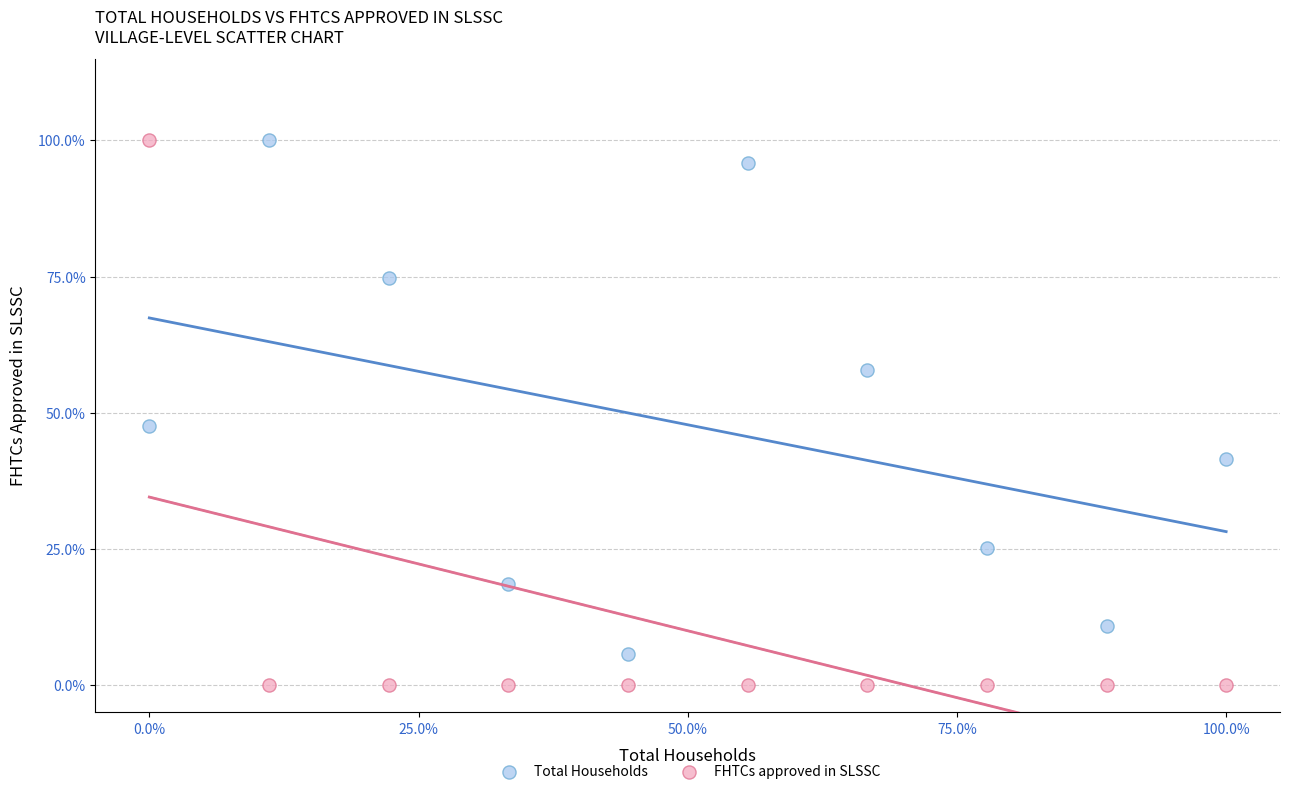

Which series reaches the minimum Y coordinate?

FHTCs approved in SLSSC